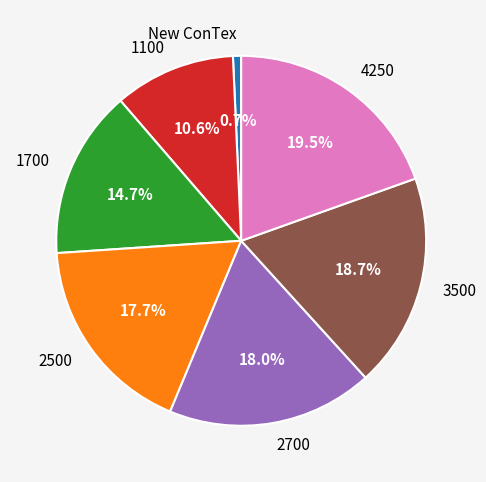

Is there any slice that represents more than half of the pie?

No